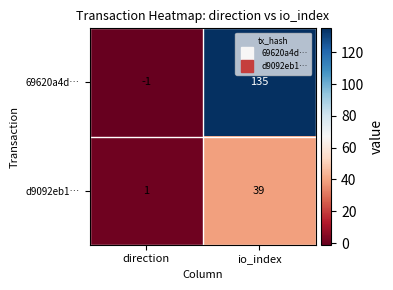

Read the 69620a4d… value at io_index.

135